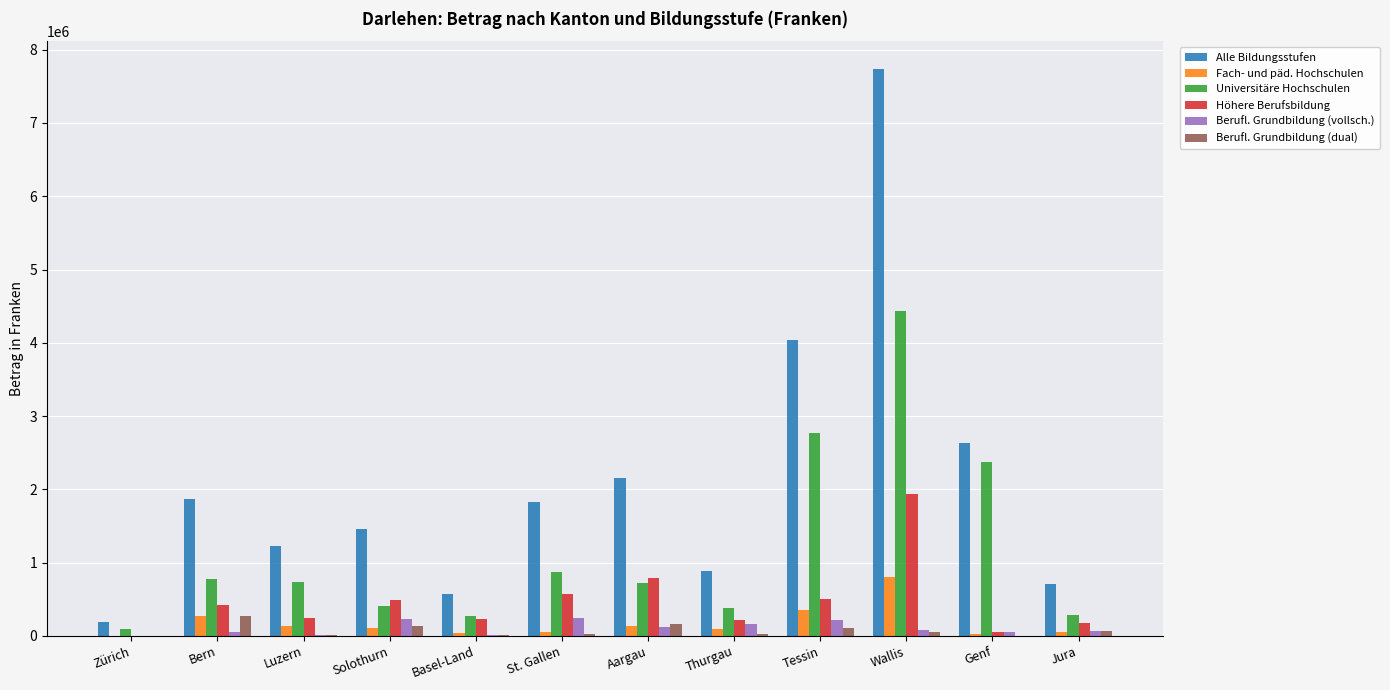

True or false: Fach- und päd. Hochschulen has a value of 358150 at Tessin.

True